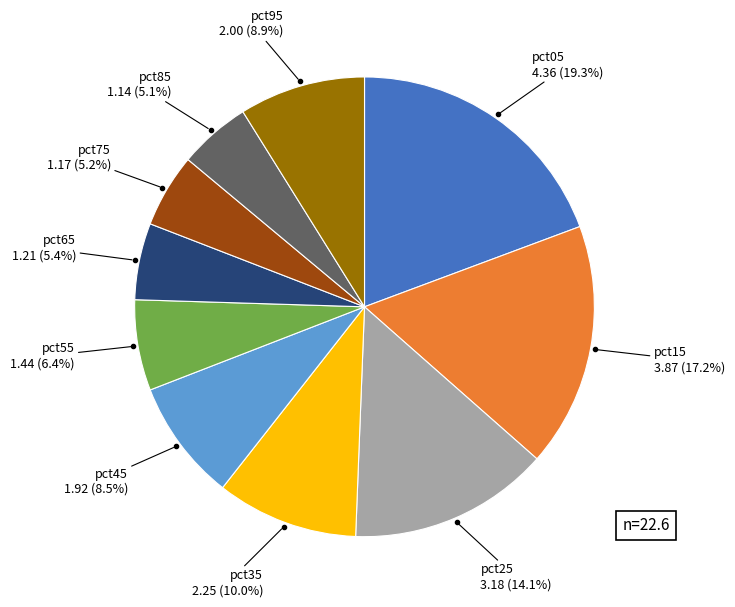

Does pct05 account for over 50% of the chart?

No